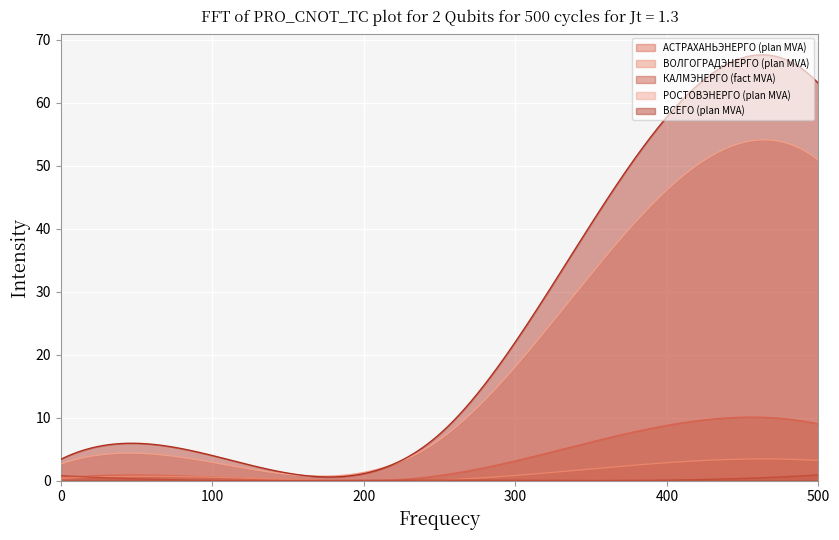

List the series in order of their peak value, lowest first.

КАЛМЭНЕРГО (fact MVA), ВОЛГОГРАДЭНЕРГО (plan MVA), АСТРАХАНЬЭНЕРГО (plan MVA), РОСТОВЭНЕРГО (plan MVA), ВСЕГО (plan MVA)